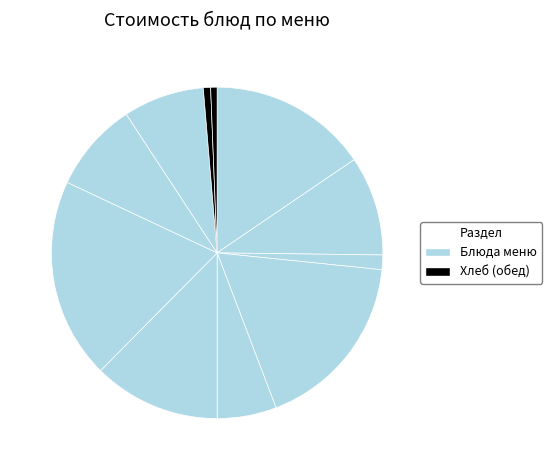

What is the smallest slice in the pie chart?

Хлеб черн. (обед)